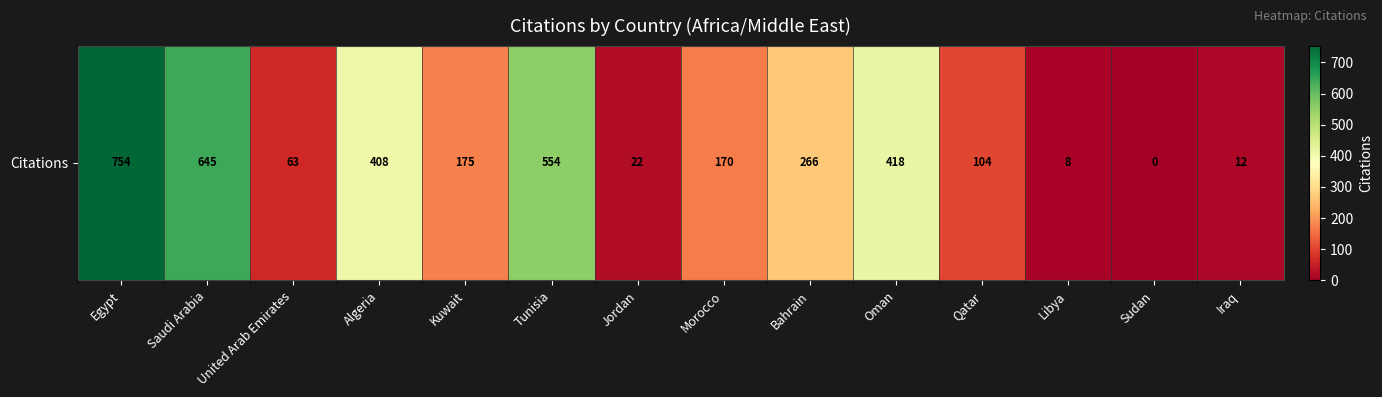

What is the greatest value displayed?

754